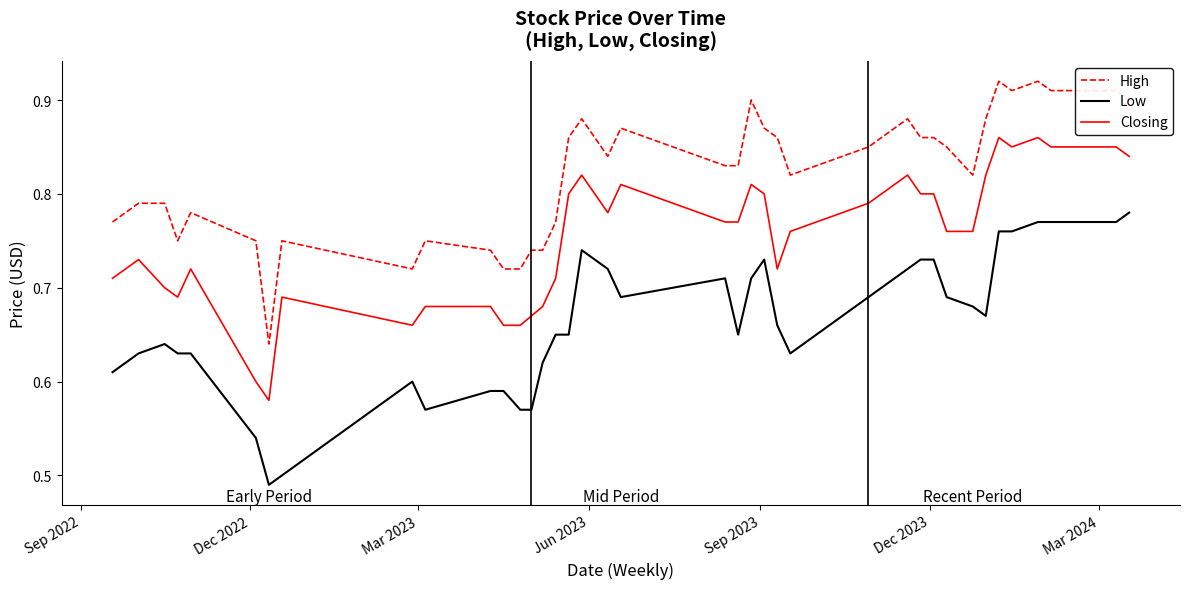

True or false: Closing and Low intersect in this chart.

False